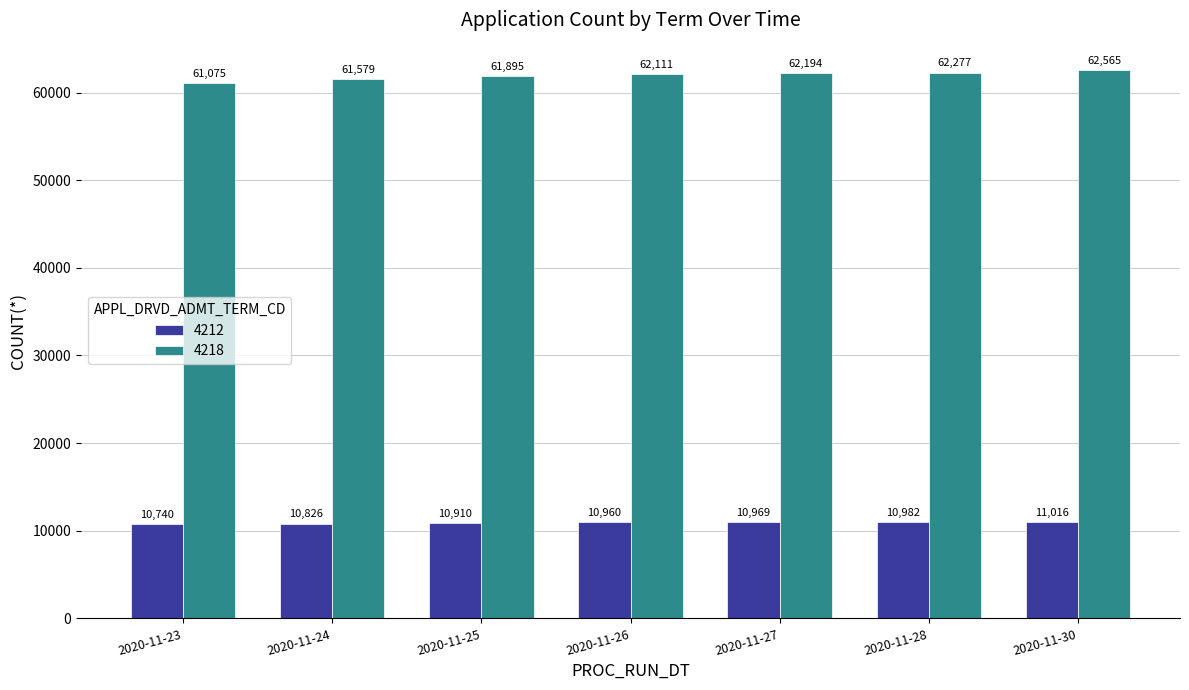

What is the value of the 4218 bar at the 1st from the left?

61075